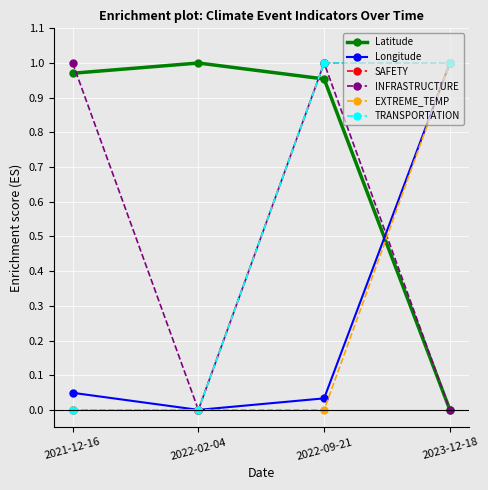

What is the sum of the SAFETY values at 2022-09-21 and 2023-12-18?

2.0